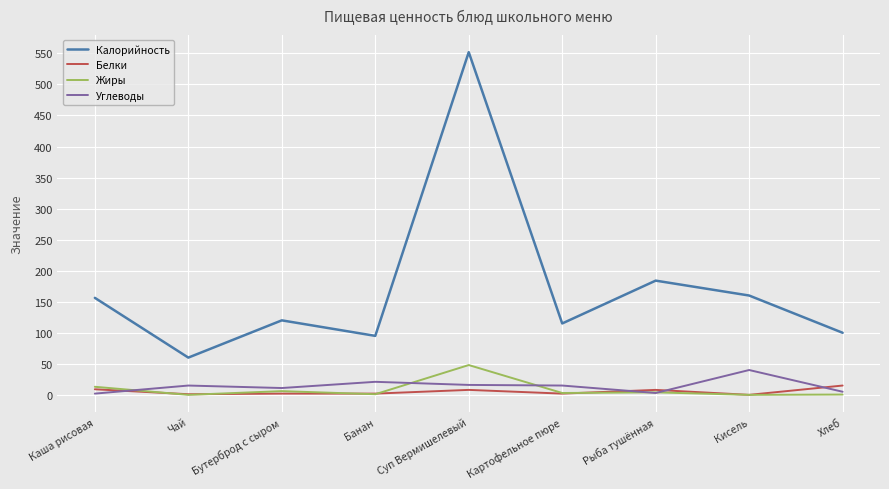

What position from the left is Чай?

2